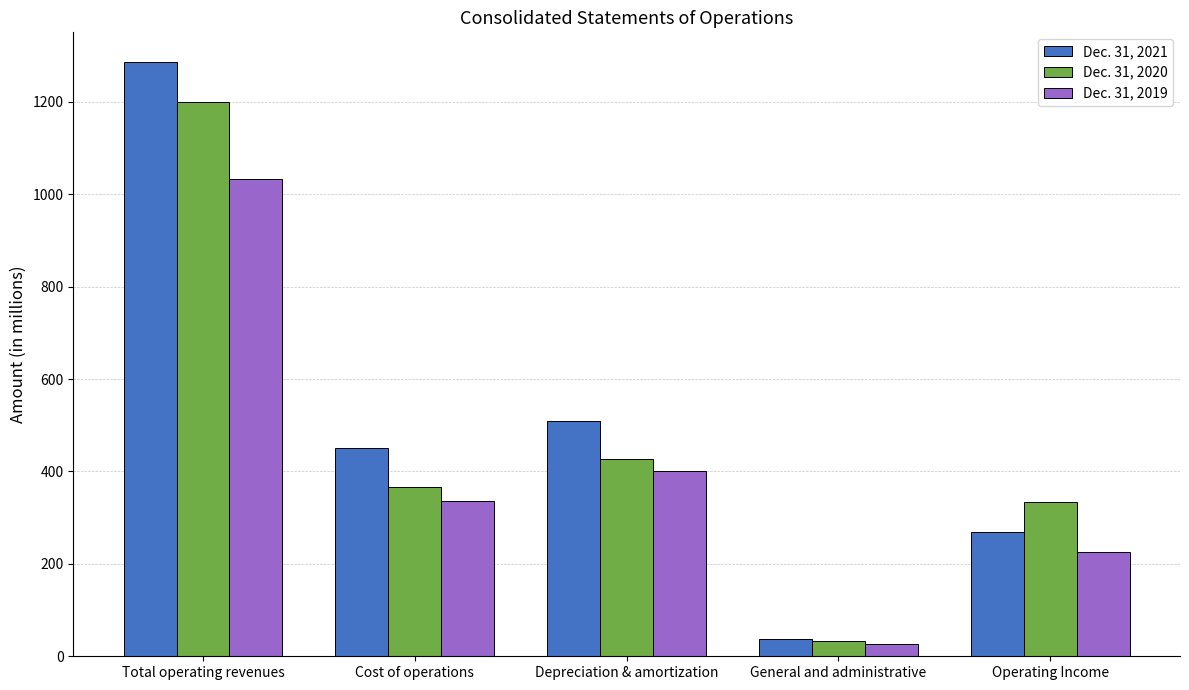

Rank the categories by Dec. 31, 2020 value from lowest to highest.

General and administrative, Operating Income, Cost of operations, Depreciation & amortization, Total operating revenues